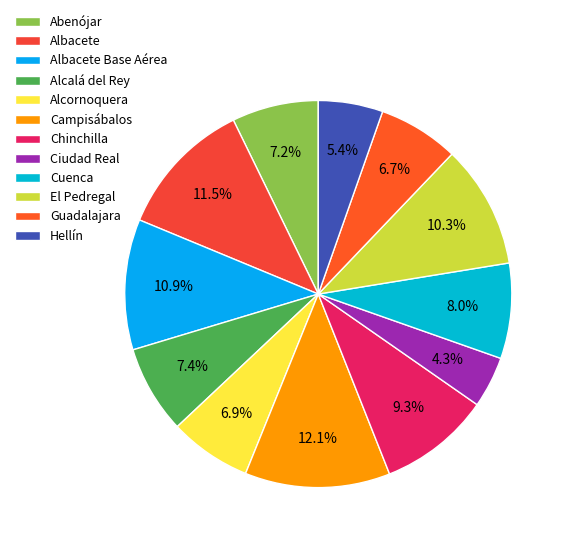

What portion of the pie excludes Campisábalos?

87.9%